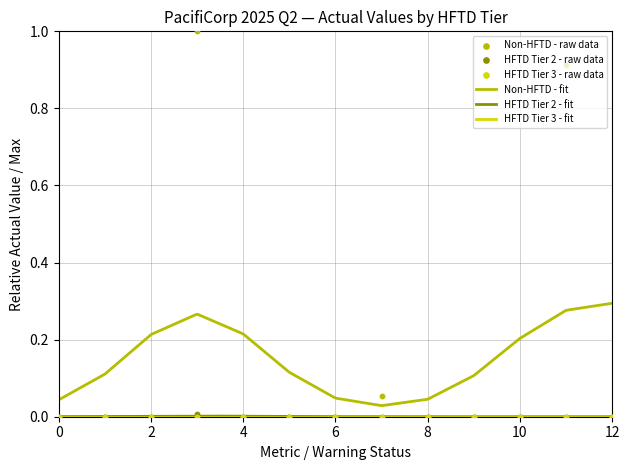

Which series has the largest Y range (max minus min)?

Non-HFTD